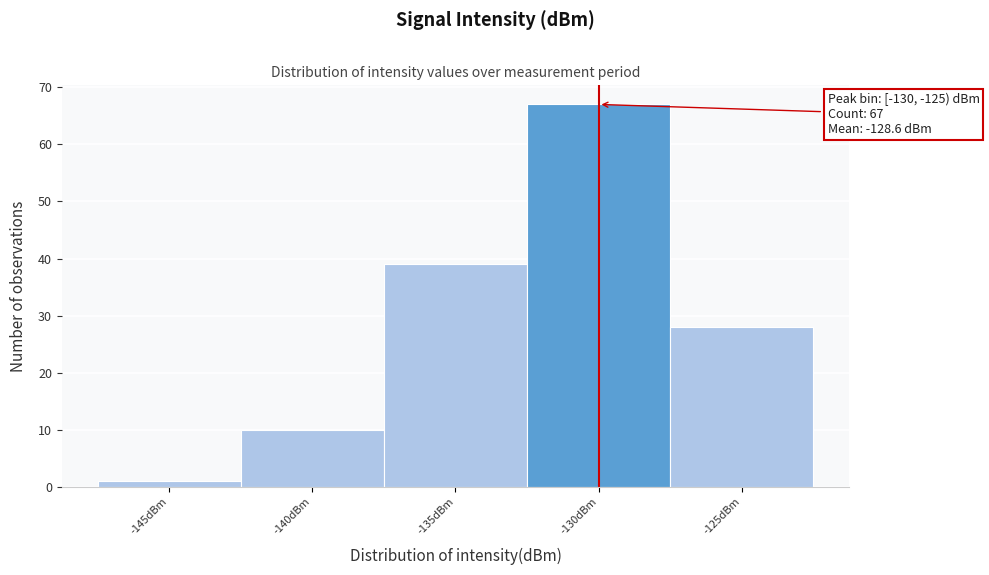

Reading left to right, what are all the values shown in this chart?

-145dBm=1	-140dBm=10	-135dBm=39	-130dBm=67	-125dBm=28